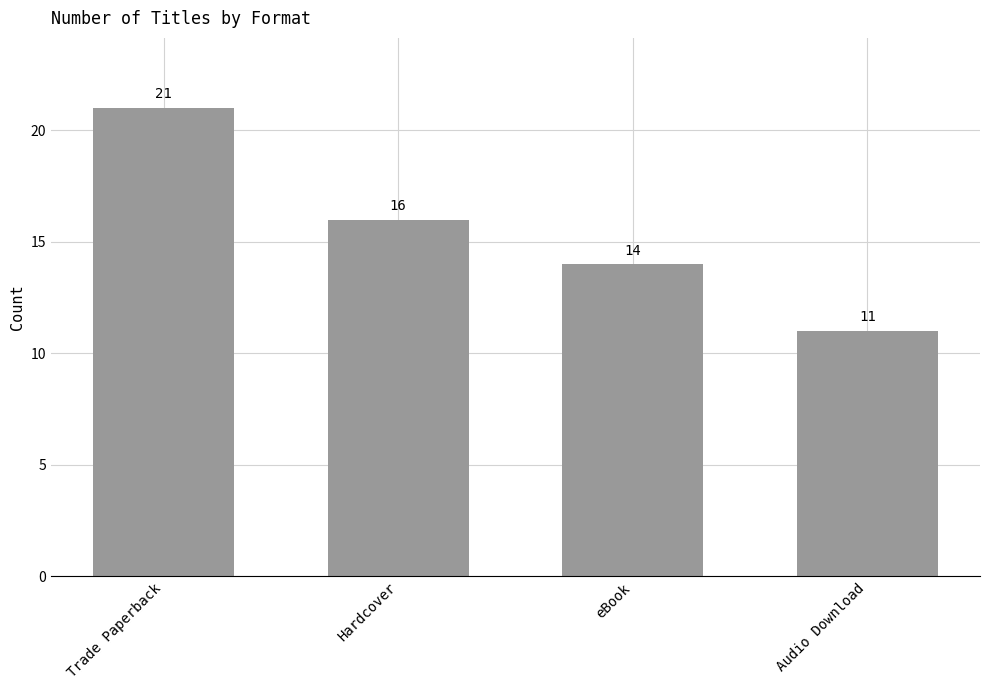

What position from the left is eBook?

3